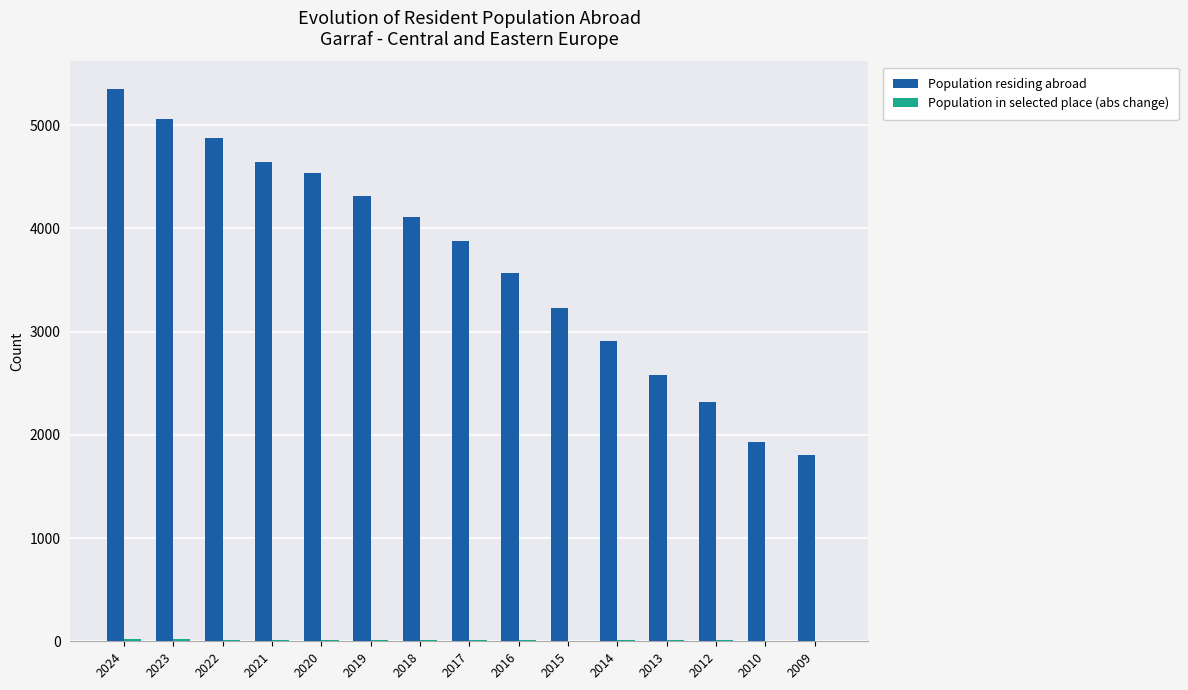

Which series changed the most between 2023 and 2014?

Population residing abroad